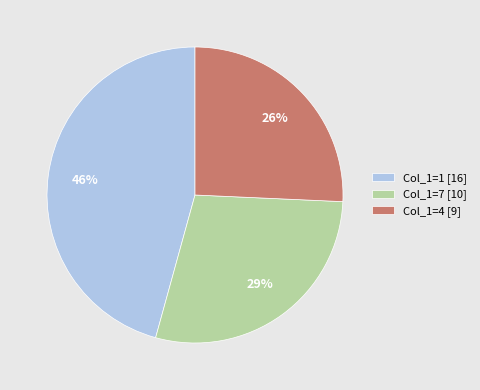

To the nearest percent, what percentage of the pie is Col_1=1 [16]?

46%